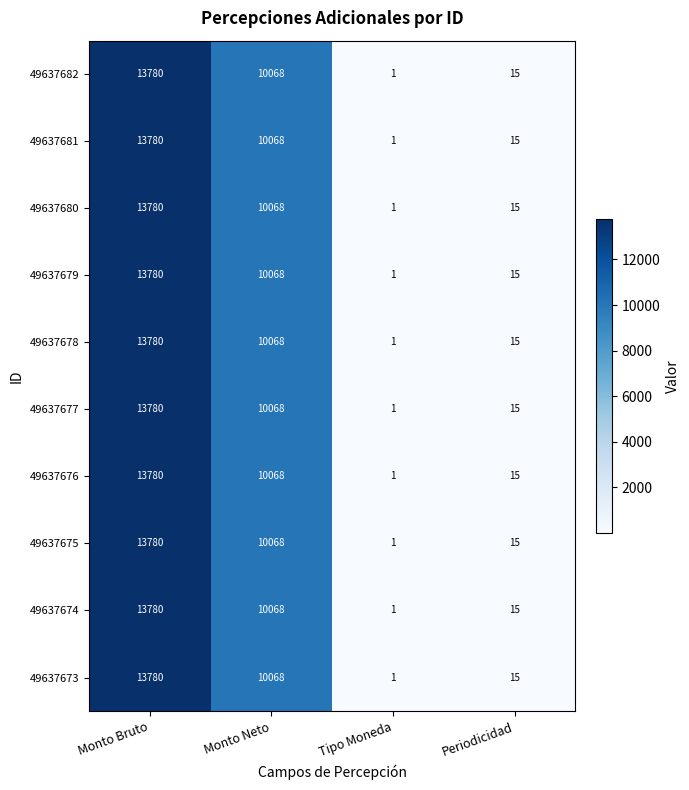

Where is 49637680 nearest to the value 6890?

Monto Neto